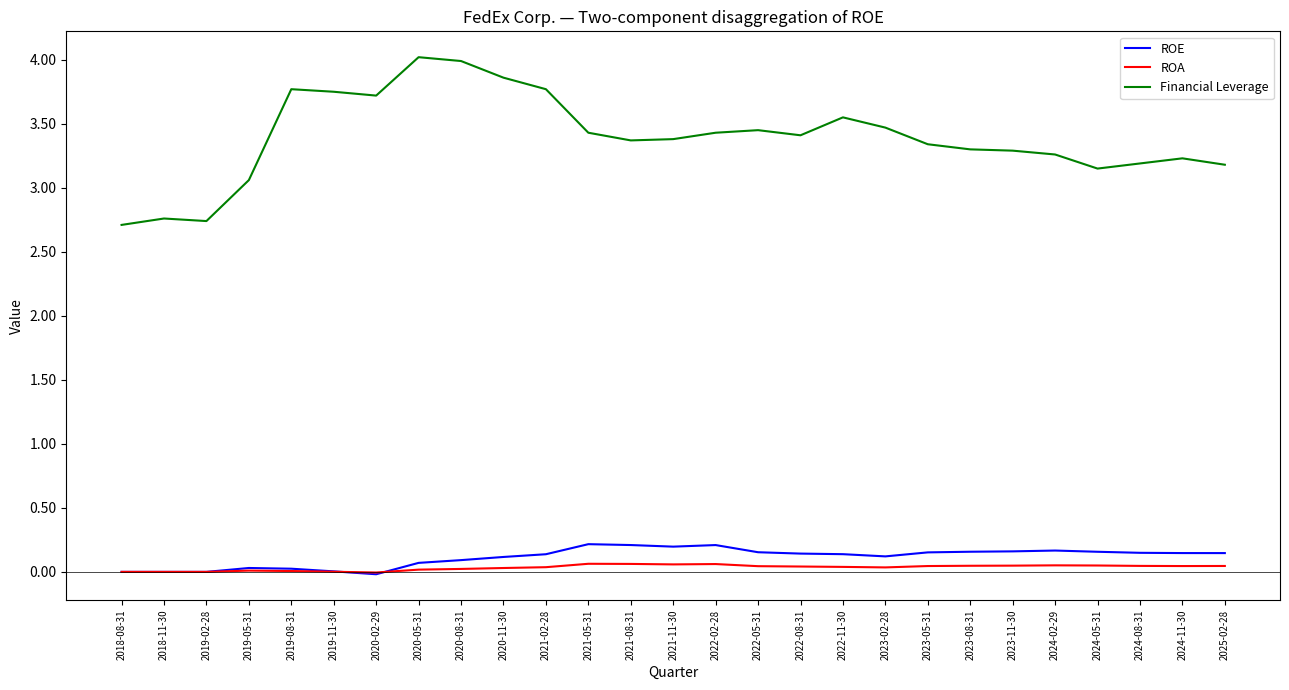

At which label is Financial Leverage closest to 3?

2019-05-31